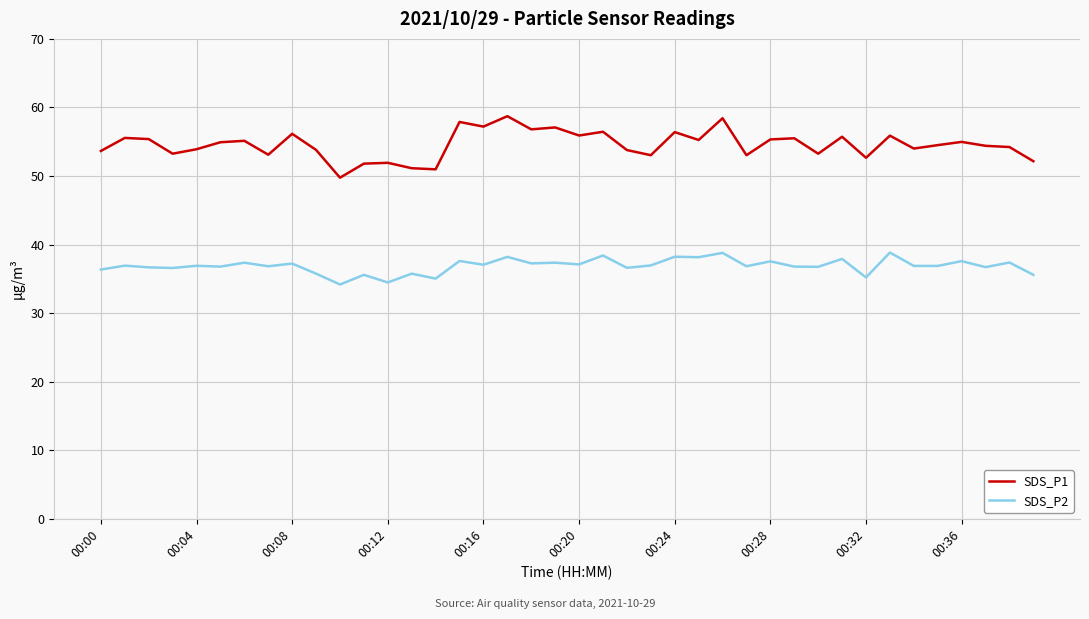

True or false: SDS_P2 has more than 2 points higher than both neighbors.

True